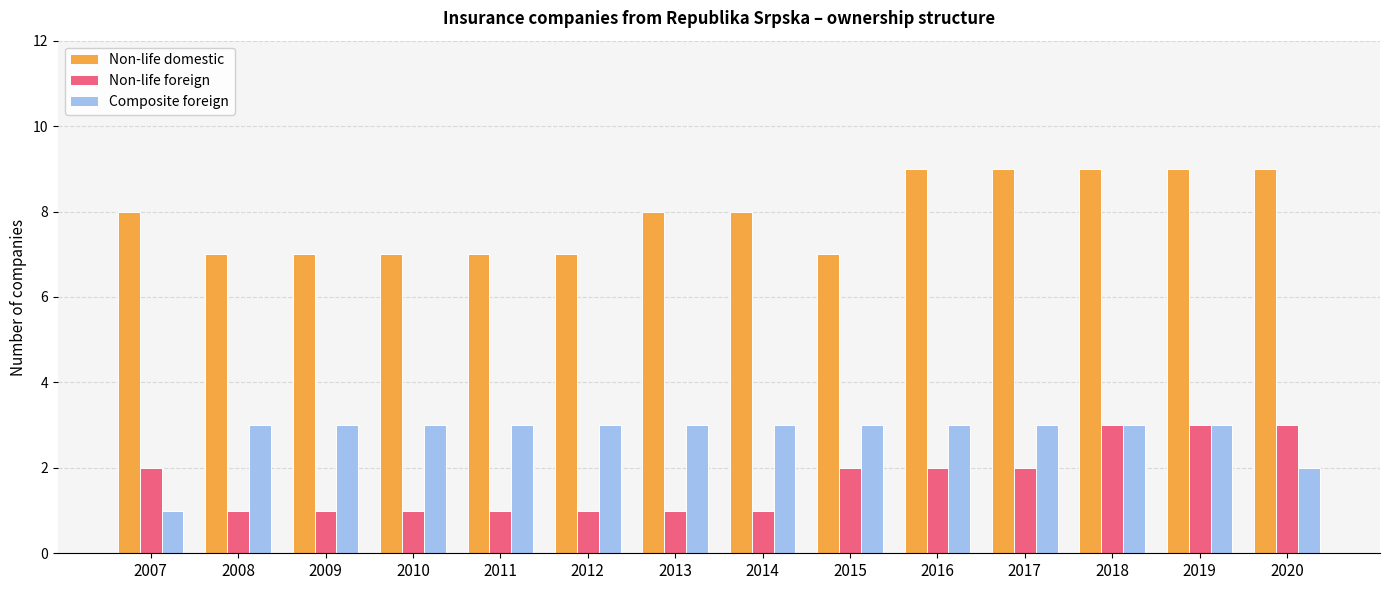

What are all the series names shown in the legend?

Non-life domestic, Non-life foreign, Composite foreign